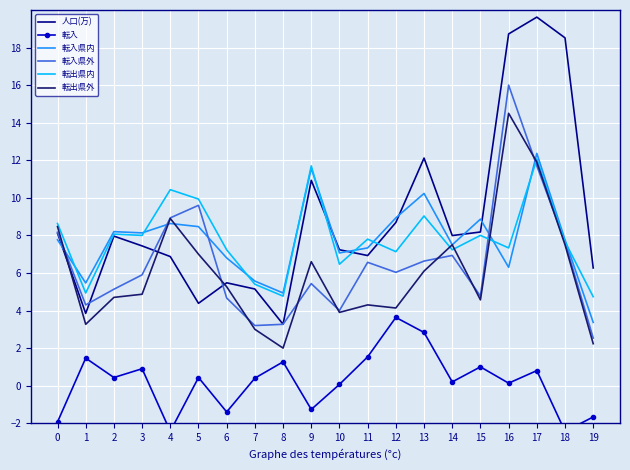

True or false: 転入 and 転出県内 intersect in this chart.

False